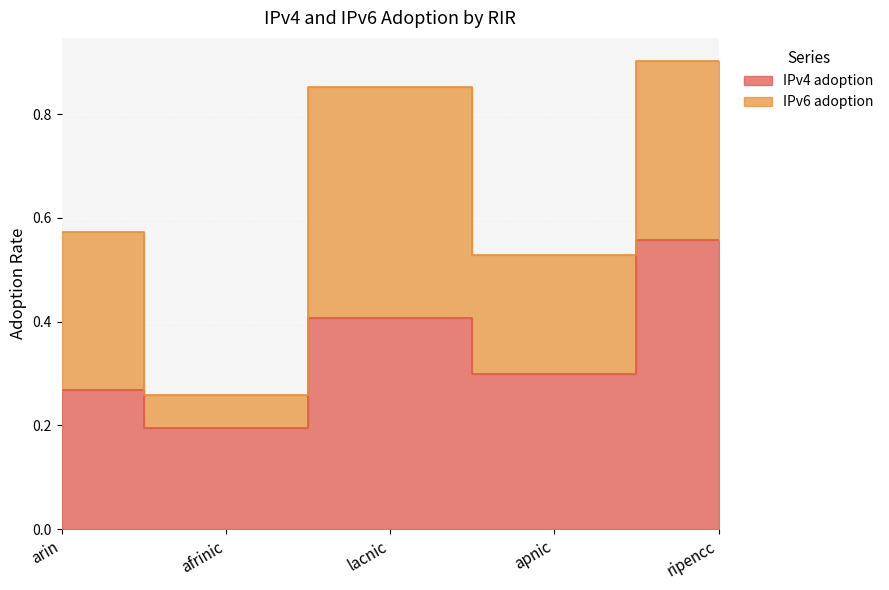

What is the smallest value displayed?

0.2